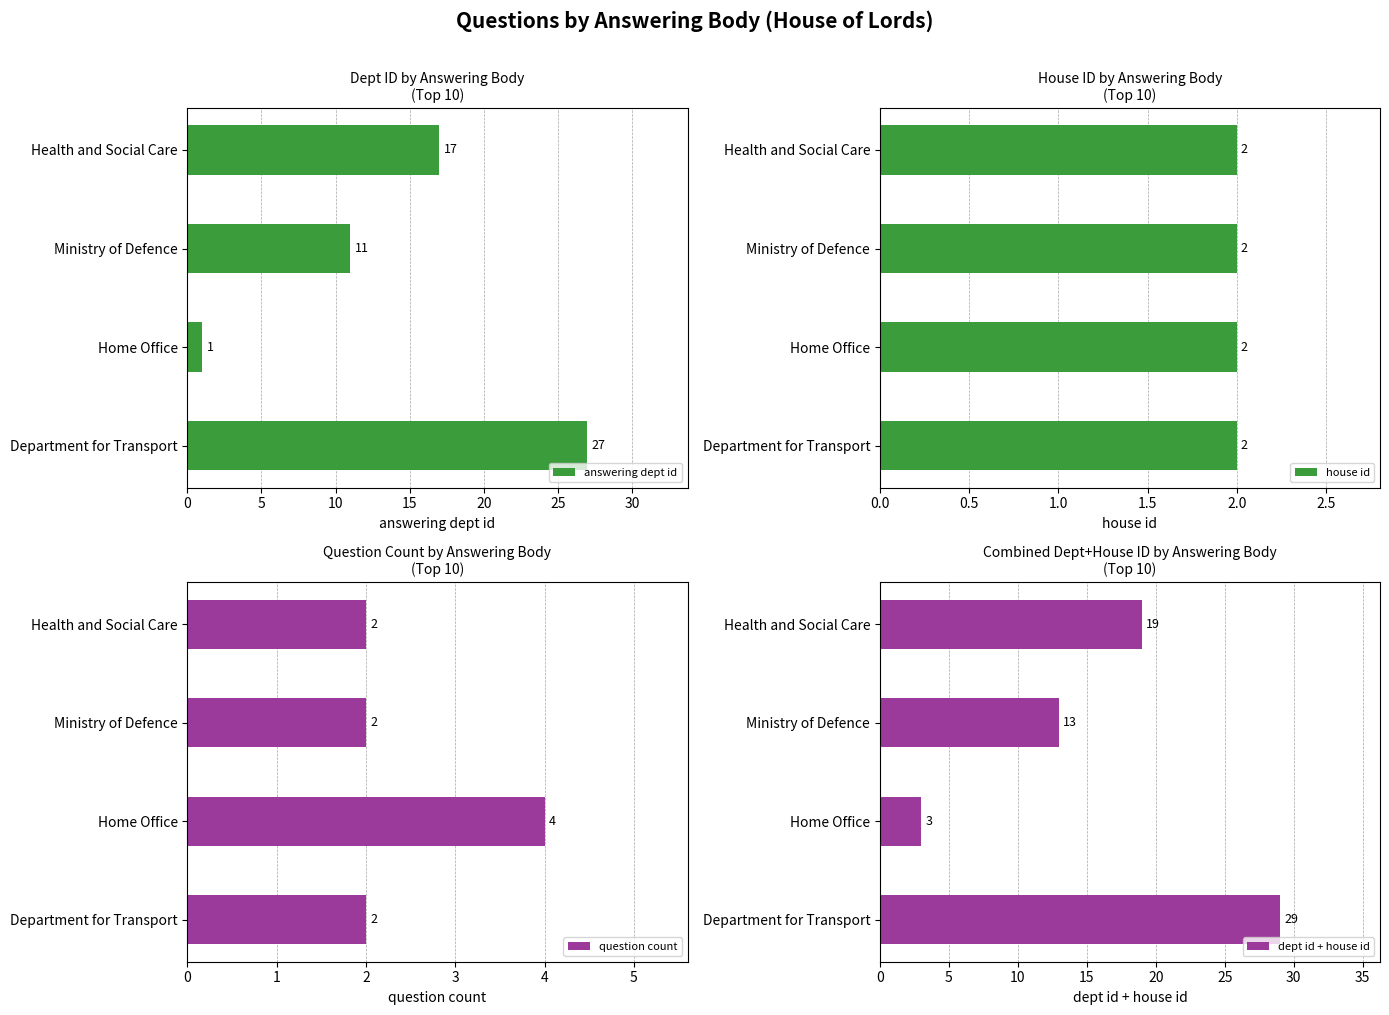

Is it true that answering dept id equals 1 at Home Office?

True